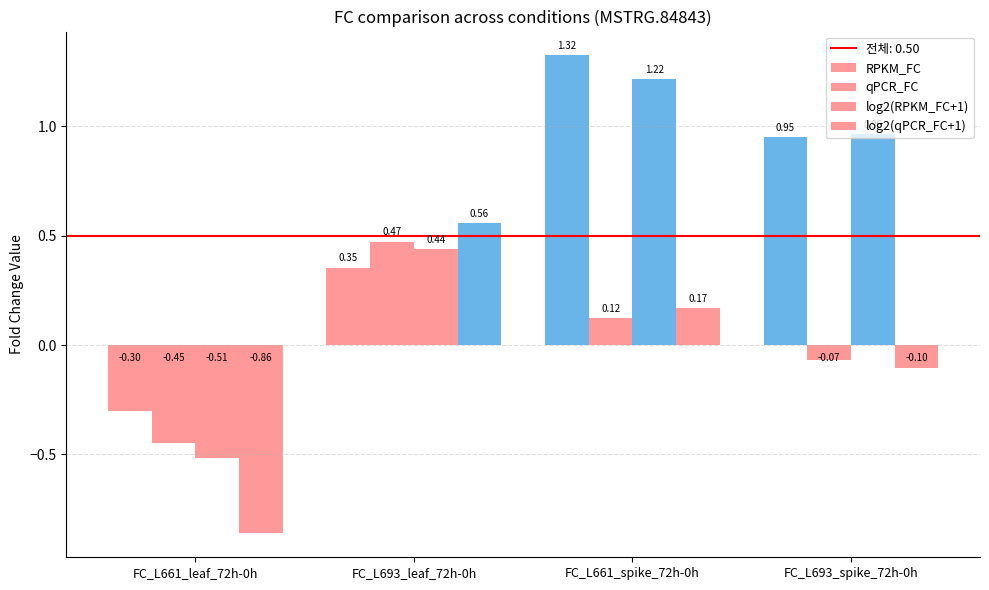

How many bars are there in each group?

4